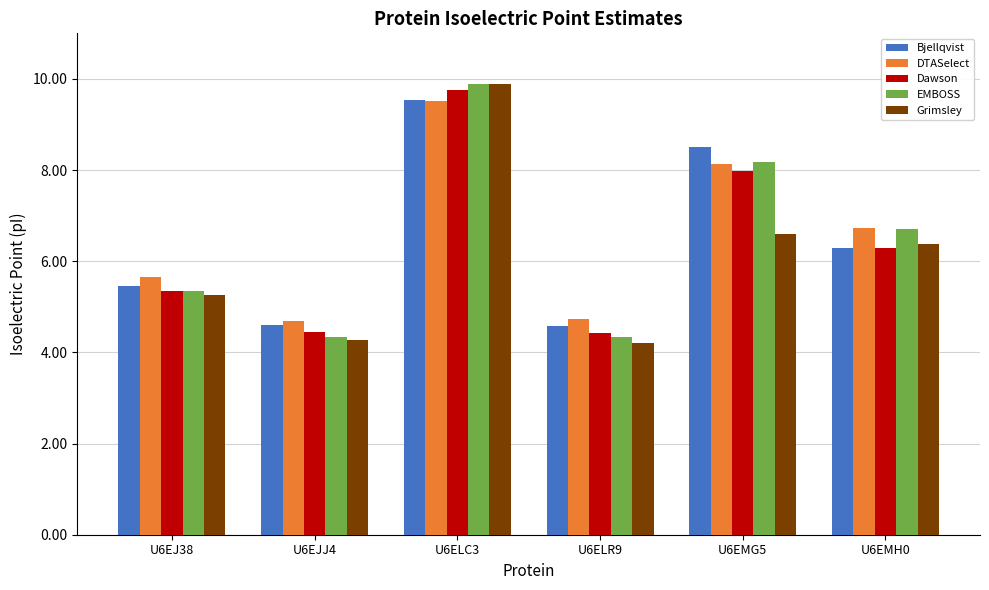

How many series are shown in this chart?

5